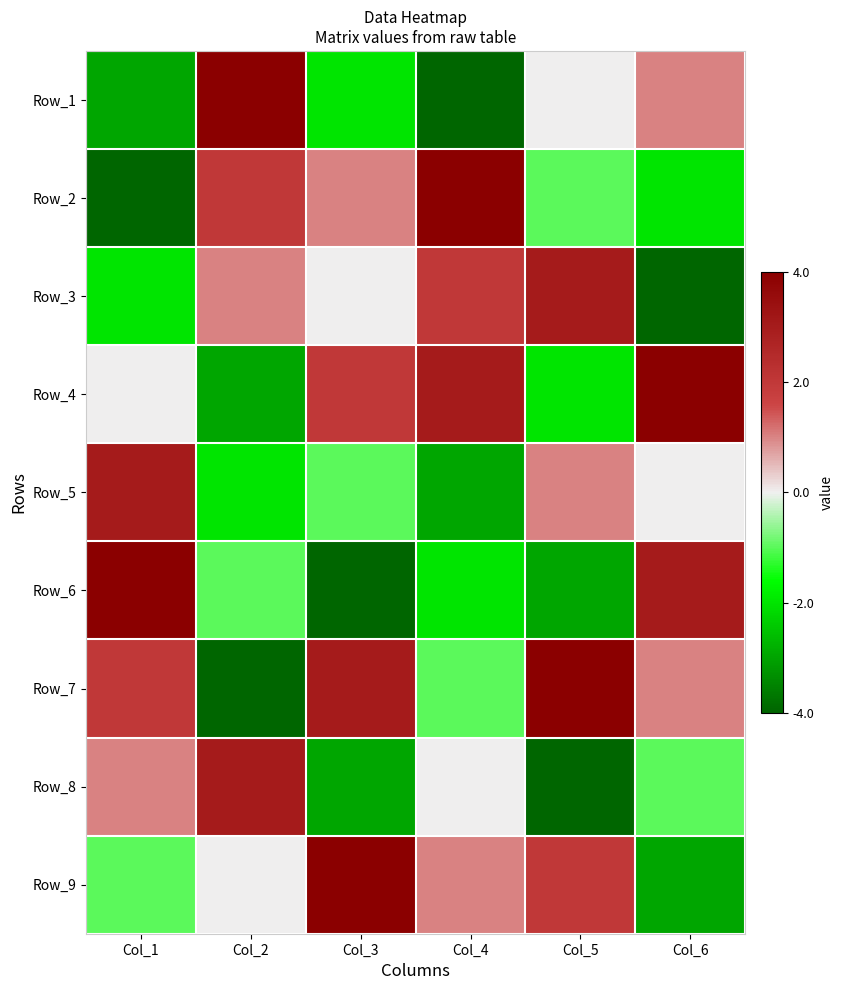

Which has a higher value, Col_6 or Col_4?

Col_6